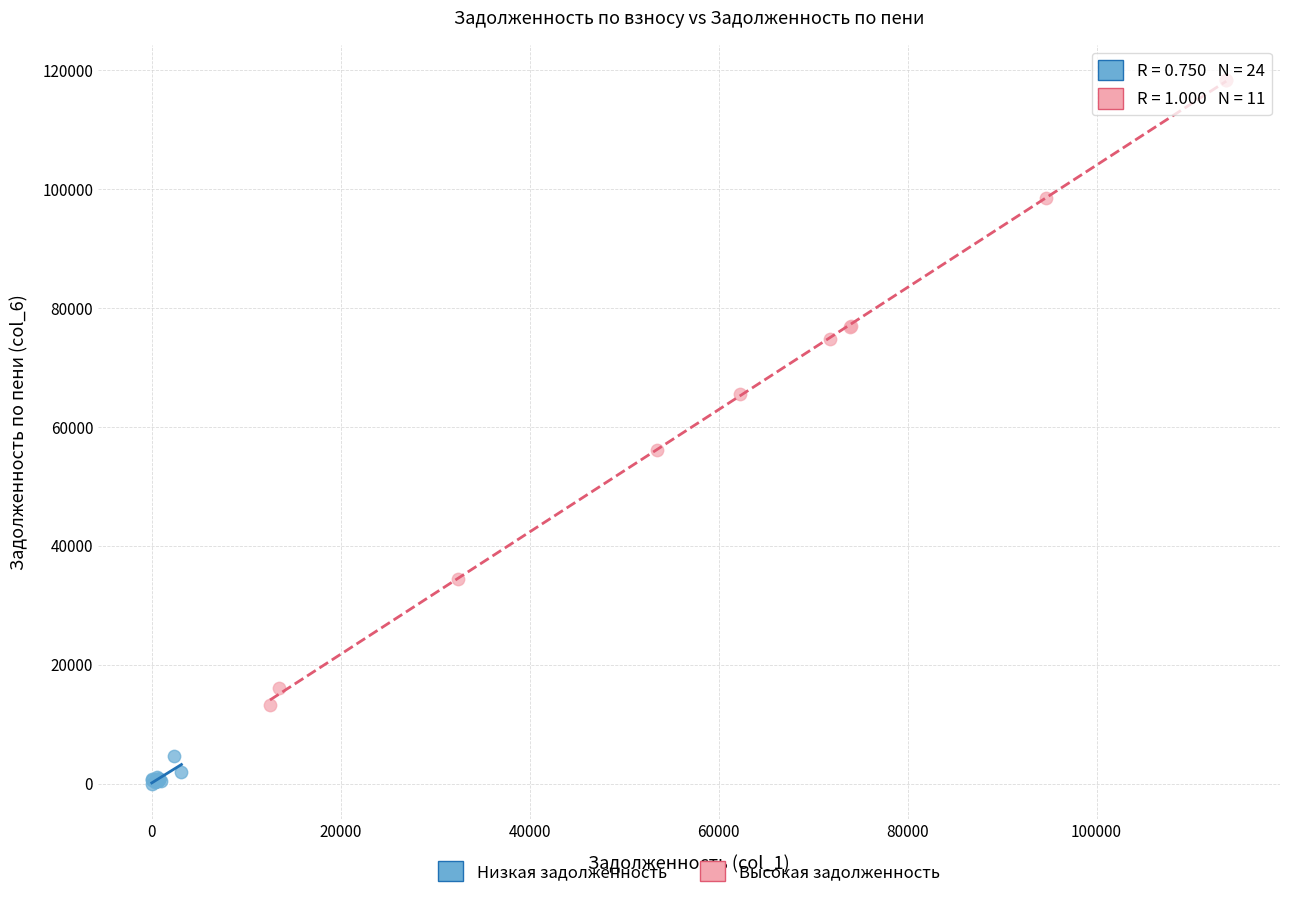

Which series has the largest Y range (max minus min)?

Высокая задолженность